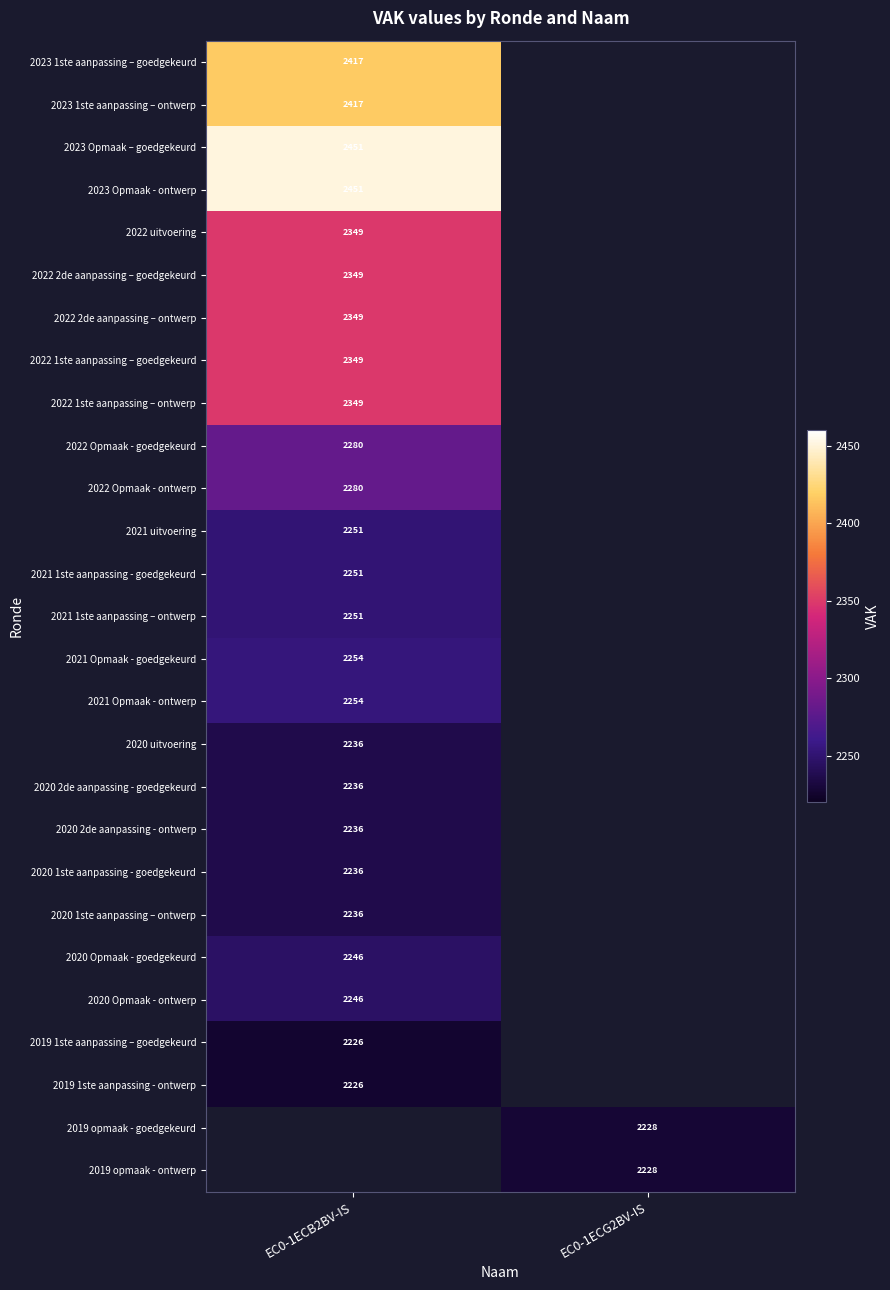

The 2022 uitvoering series shows 584.7 at EC0-1ECB2BV-IS. True or false?

False